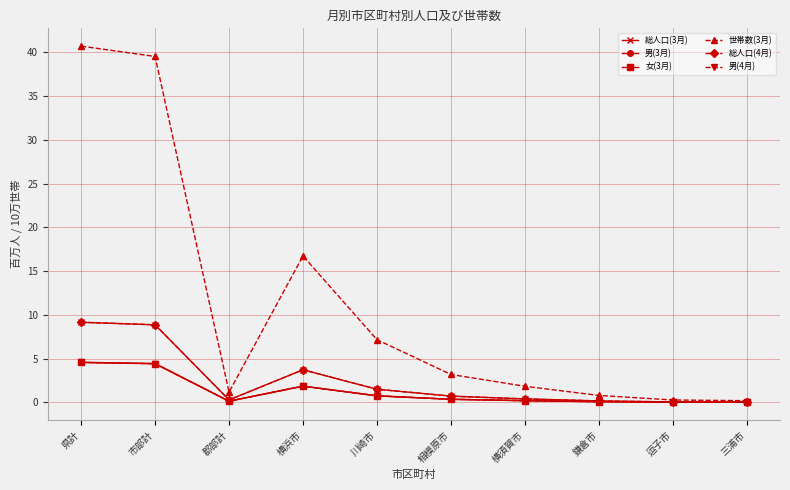

The value of 男(3月) at 市部計 is 0.9. True or false?

False